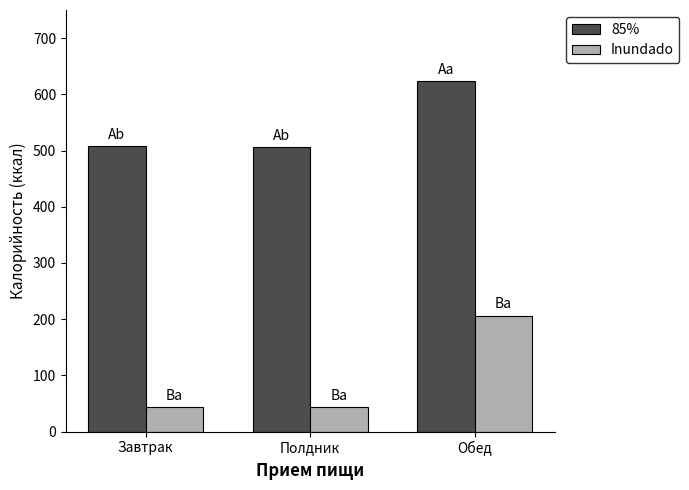

List the series in order of their peak value, lowest first.

Inundado, 85%